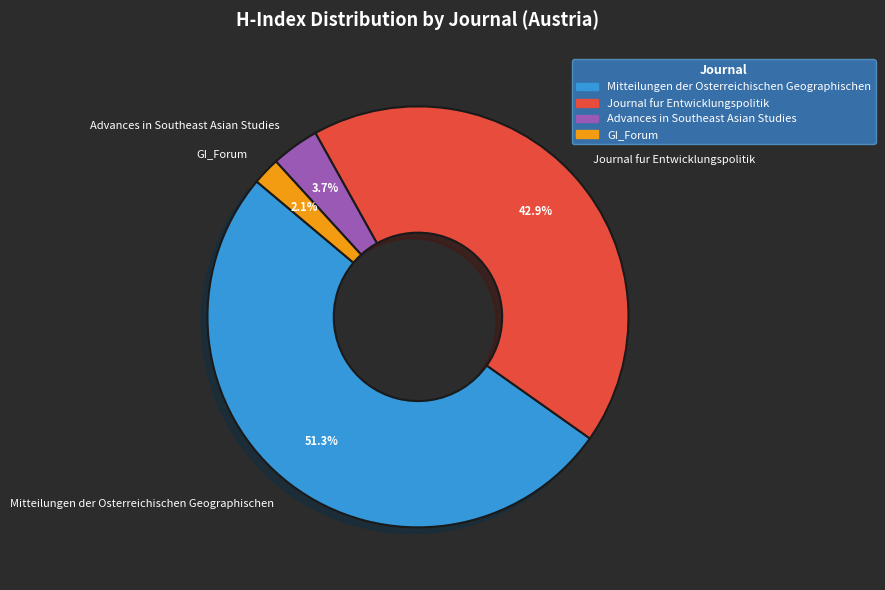

Count the number of slices in the pie.

4